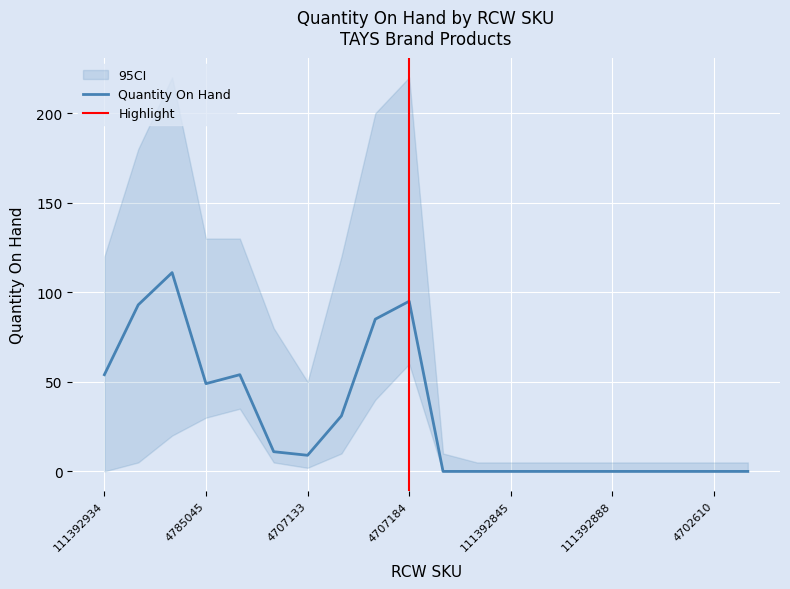

Which category has the highest value across all series?

4084380